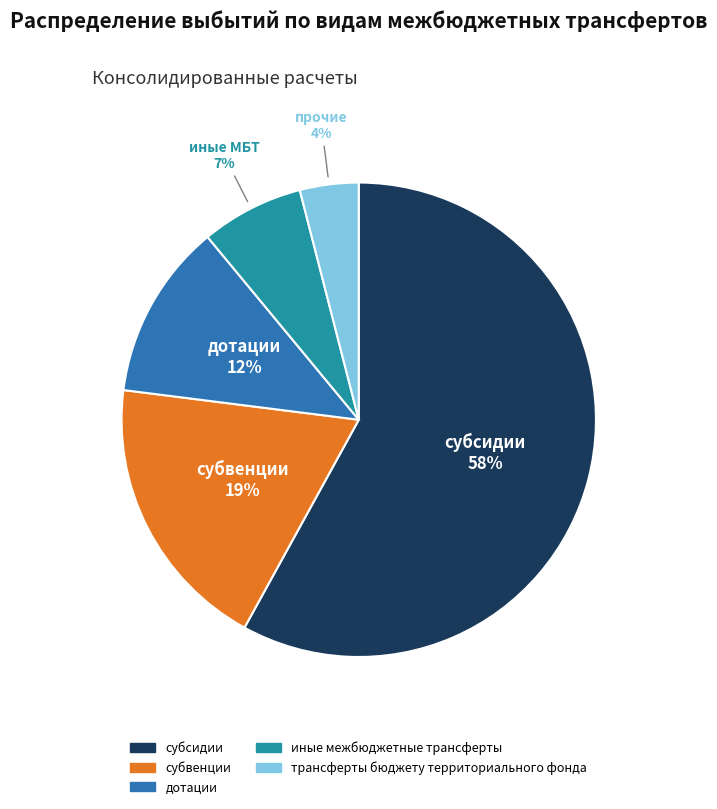

To the nearest percent, what is the average slice percentage?

20%